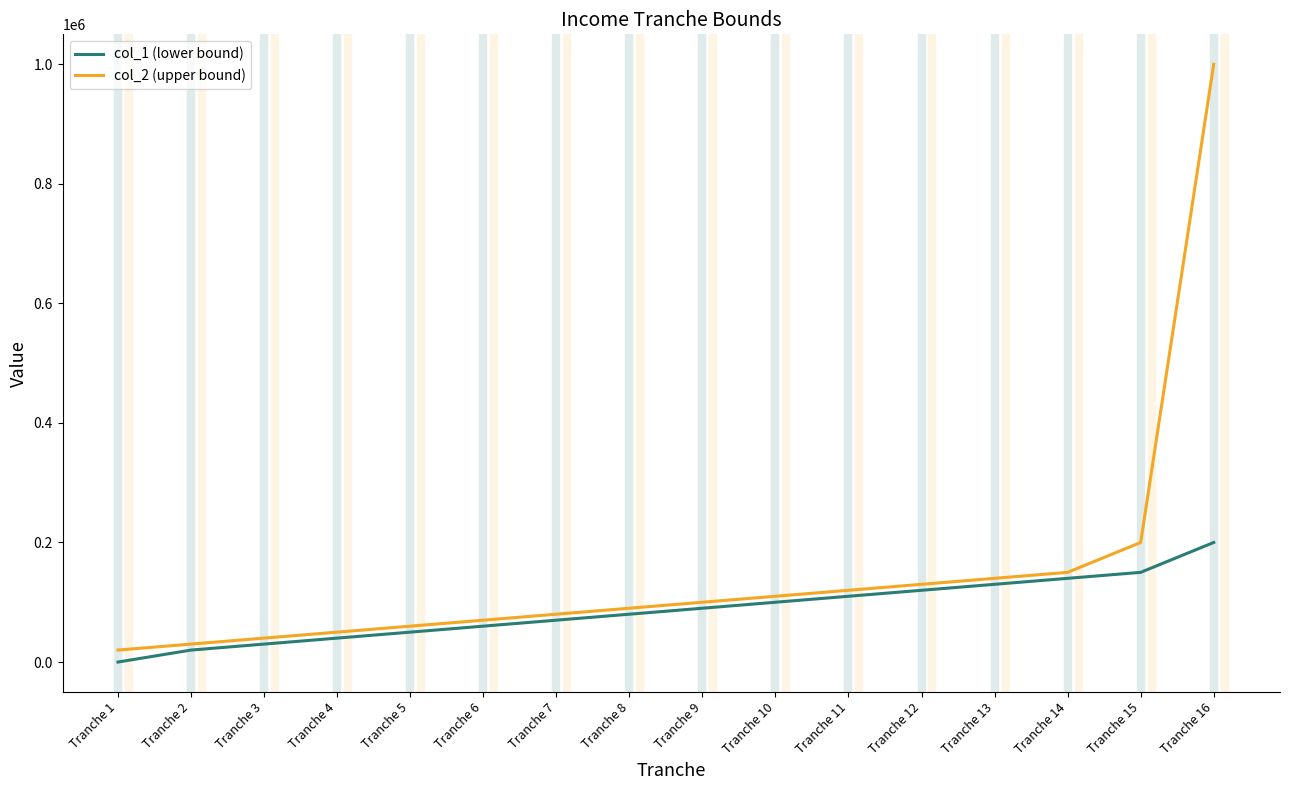

The value of col_2 (upper bound) at Tranche 12 is 130000. True or false?

True